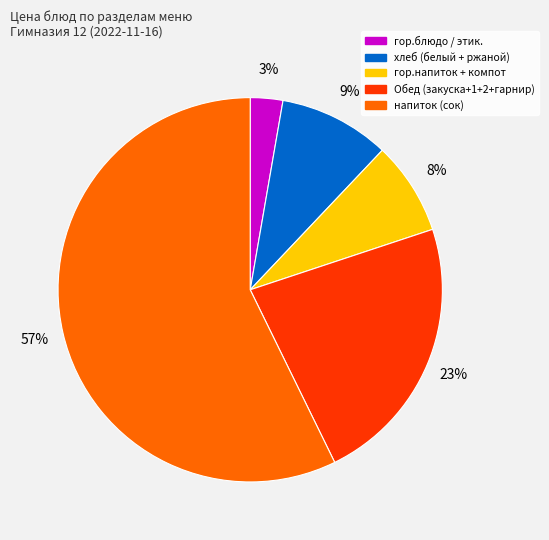

How many segments does this pie chart have?

5